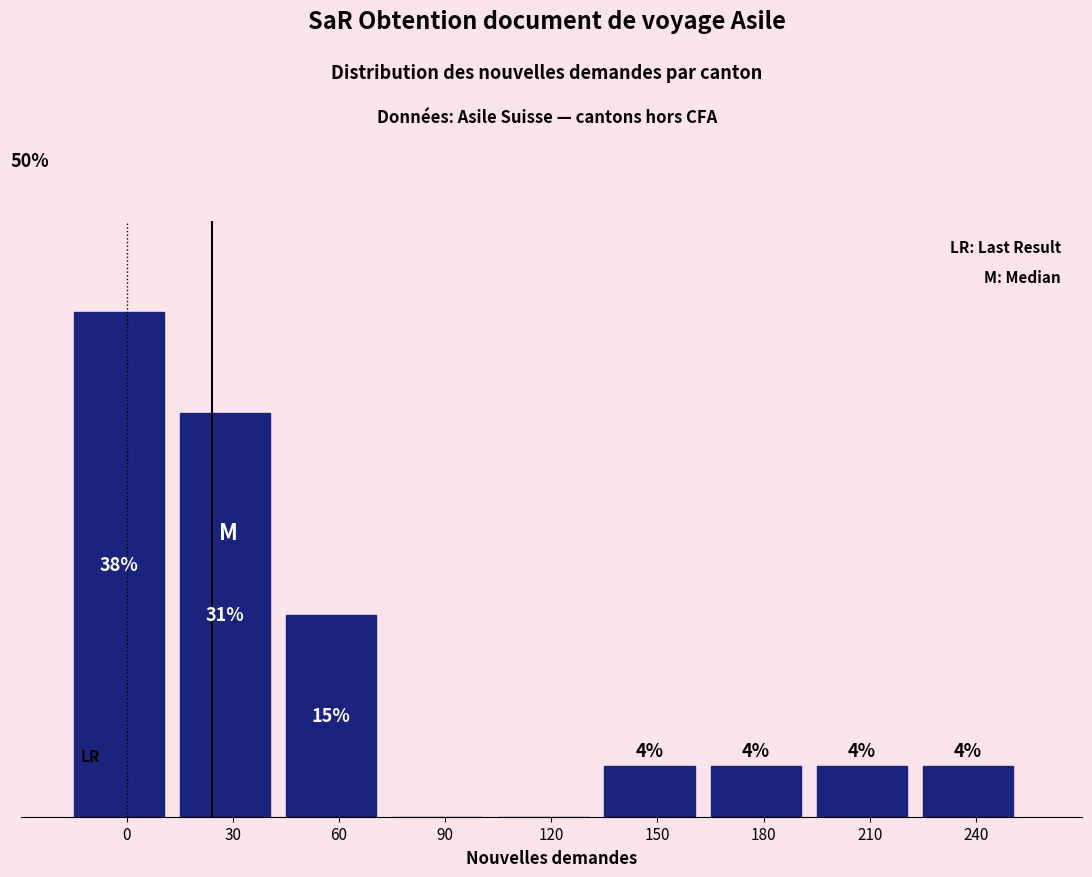

Are the bars horizontal?

No